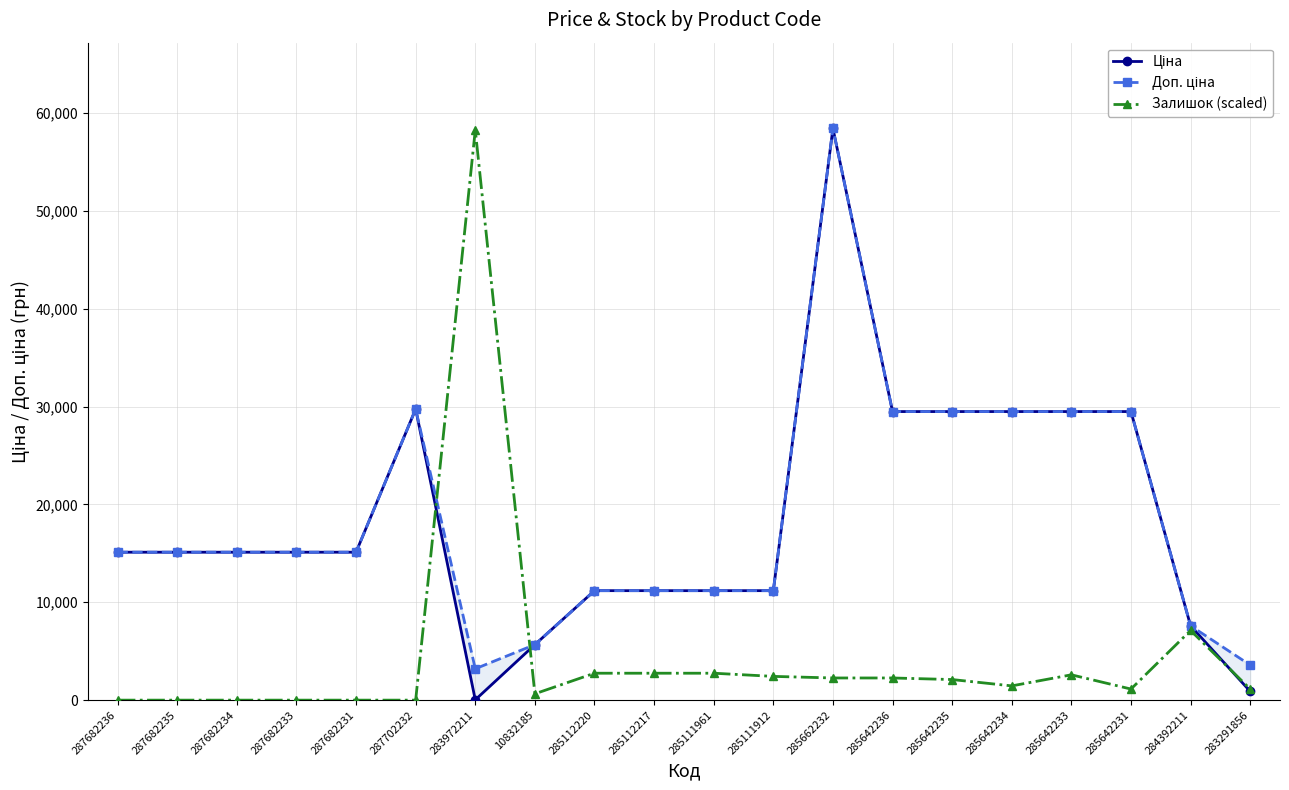

Reading right to left, list all the values displayed in this chart.

Ціна: 895.9	7596.5	29491.5	29491.5	29491.5	29491.5	29491.5	58426.5	11188.2	11188.2	11188.2	11188.2	5673.8	32.0	29747.2	15120.0	15120.0	15120.0	15120.0	15120.0
Доп. ціна: 3583.6	7596.5	29491.5	29491.5	29491.5	29491.5	29491.5	58426.5	11188.2	11188.2	11188.2	11188.2	5673.8	3205.0	29747.2	15120.0	15120.0	15120.0	15120.0	15120.0
Залишок (scaled): 1132.9	7121.2	1132.9	2589.5	1456.6	2104.0	2265.8	2265.8	2427.7	2751.4	2751.4	2751.4	647.4	58264.7	0.0	0.0	0.0	0.0	0.0	0.0